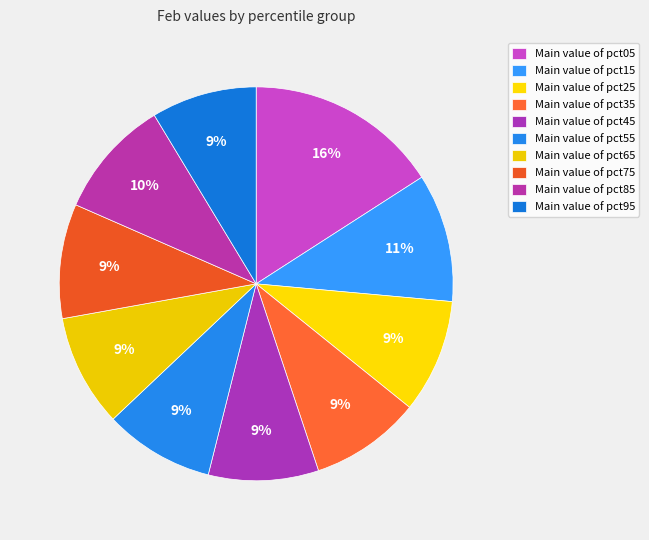

How many slices are in this pie chart?

10